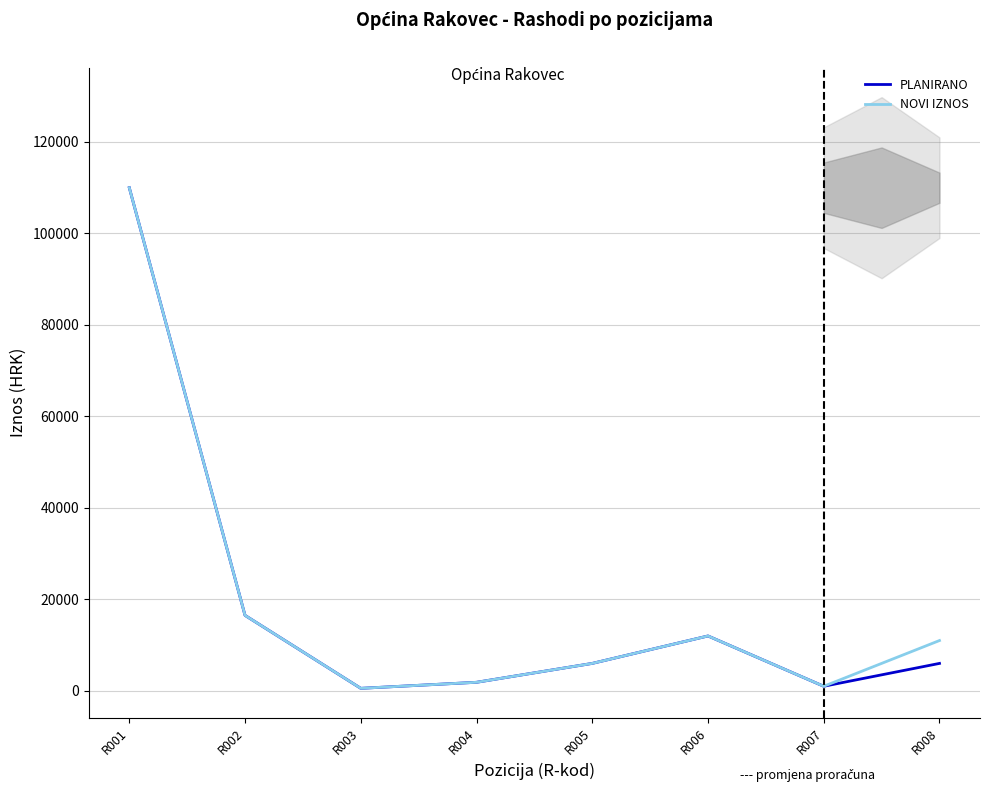

What is the average value of the NOVI IZNOS series?

19865